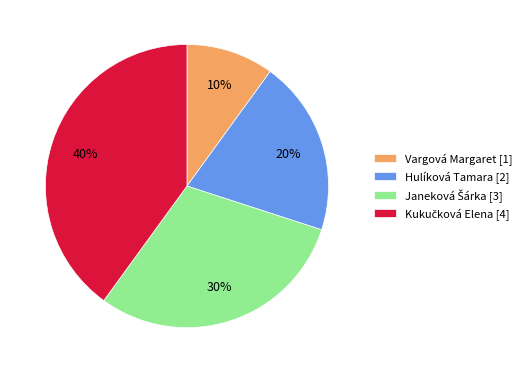

To the nearest percent, what portion does Vargová Margaret [1] represent?

10%